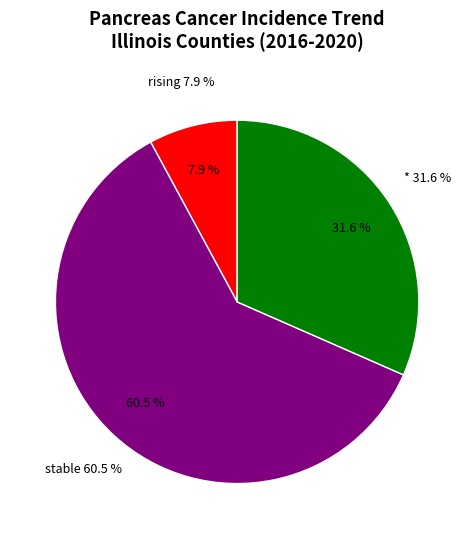

What percentage is the stable slice, to the nearest percent?

61%